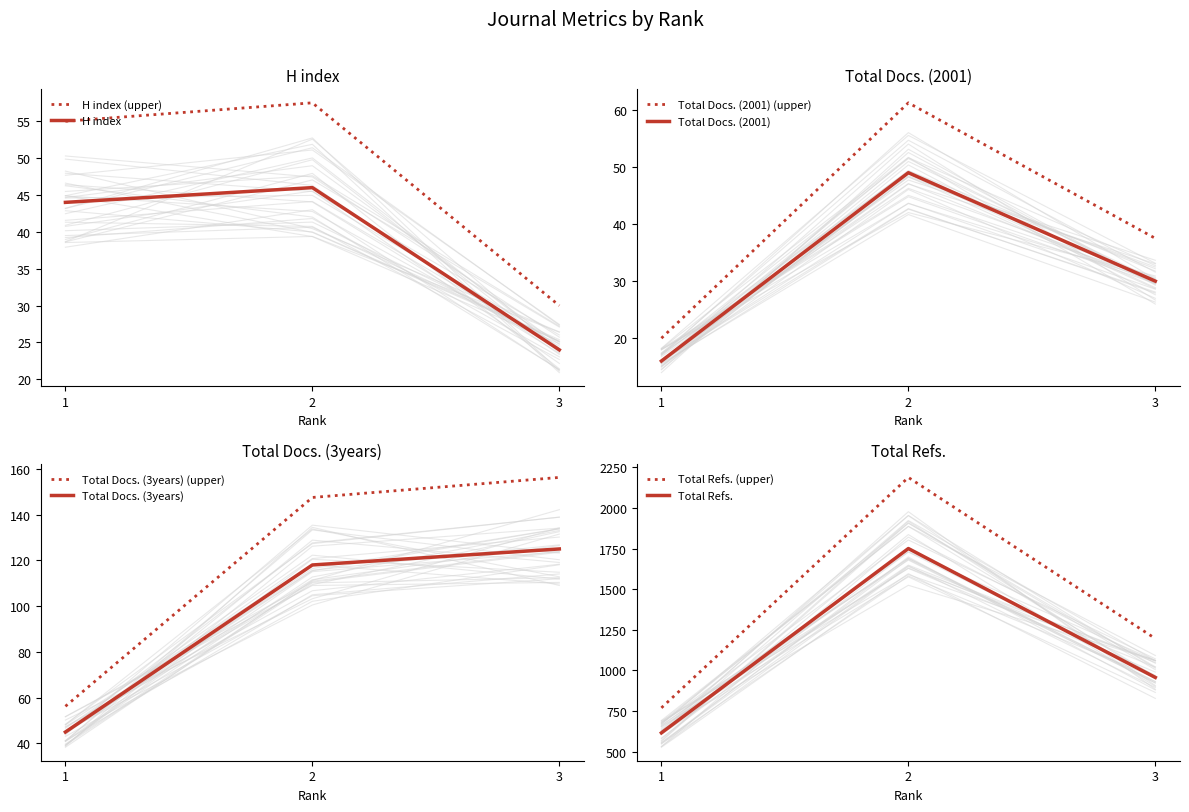

Is it true that H index equals 21.9 at 1?

False